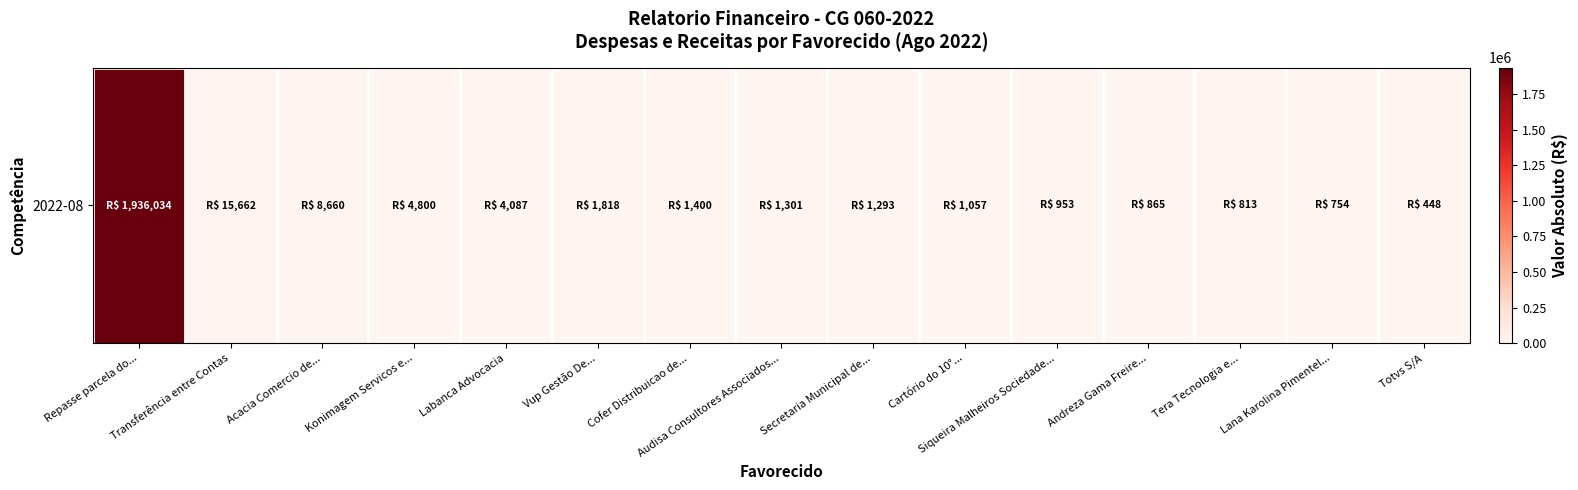

Which category has the lowest value across all series?

Totvs S/A